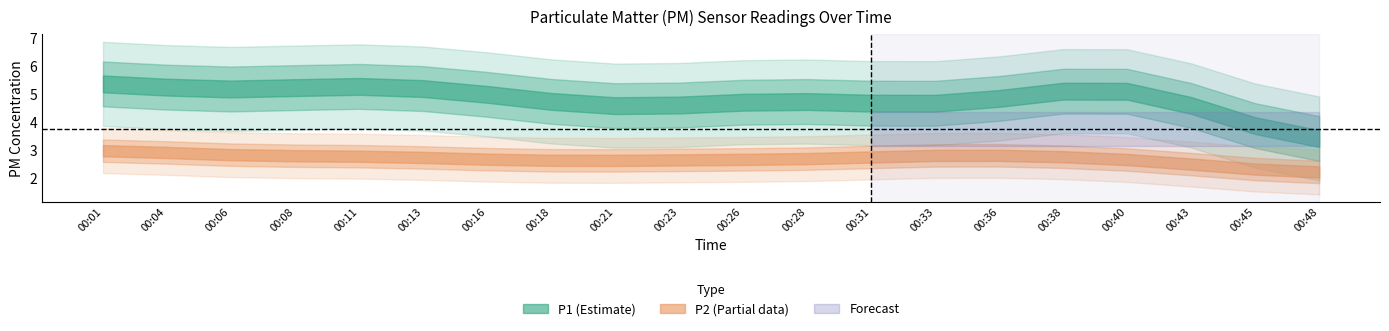

What is the total value across all series at 00:31?

6.5